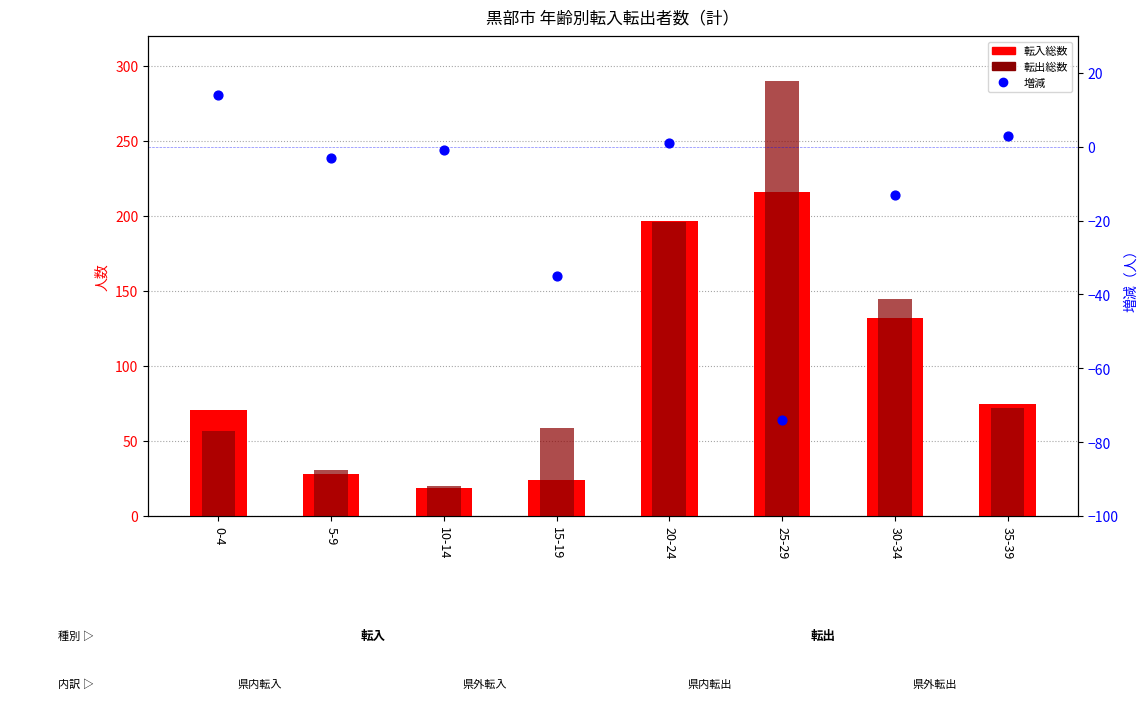

At how many categories does at least one series exceed 139?

3